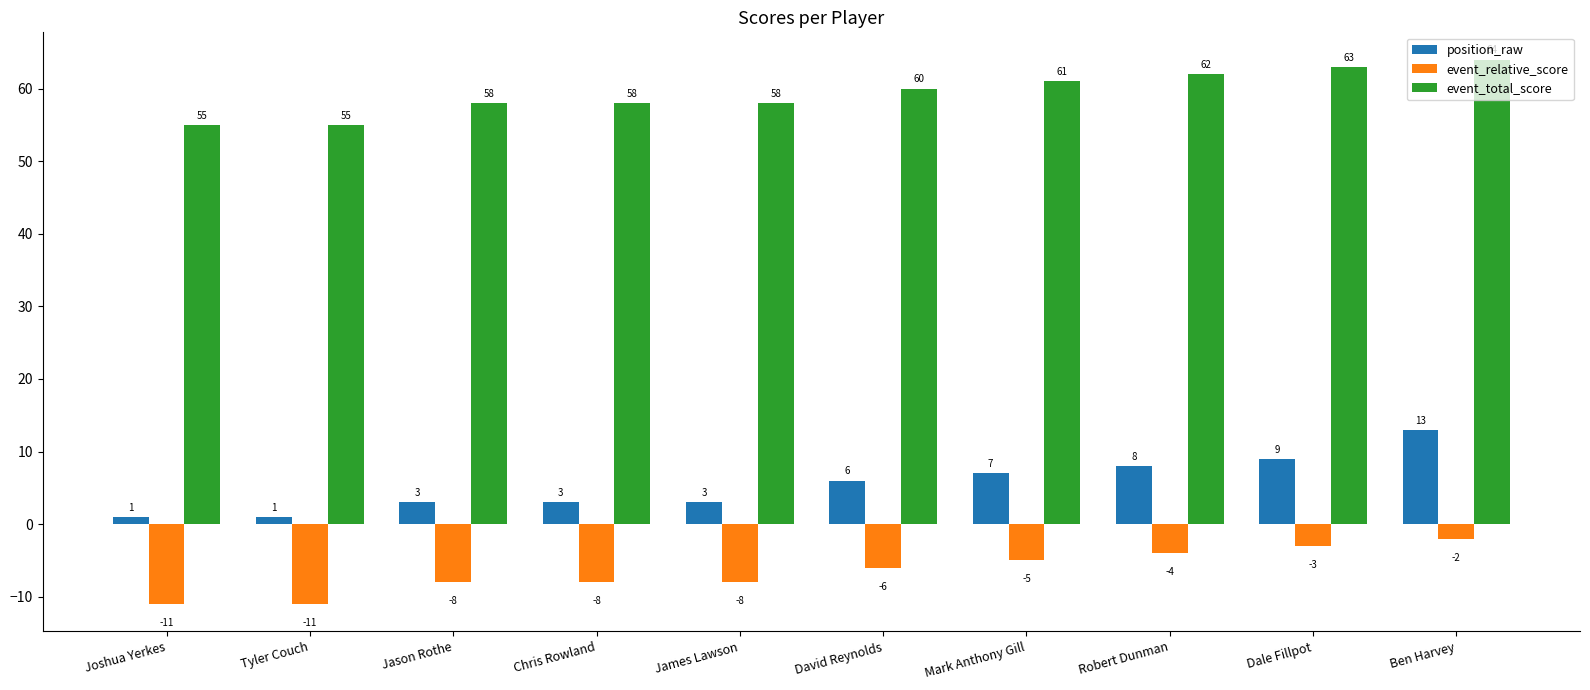

What value does the event_relative_score series have at Robert Dunman?

-4